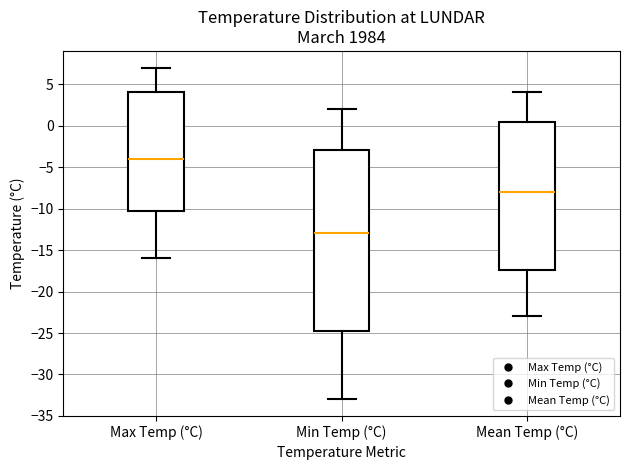

Which box is the tallest, from its lower edge to its upper edge?

Min Temp (°C)